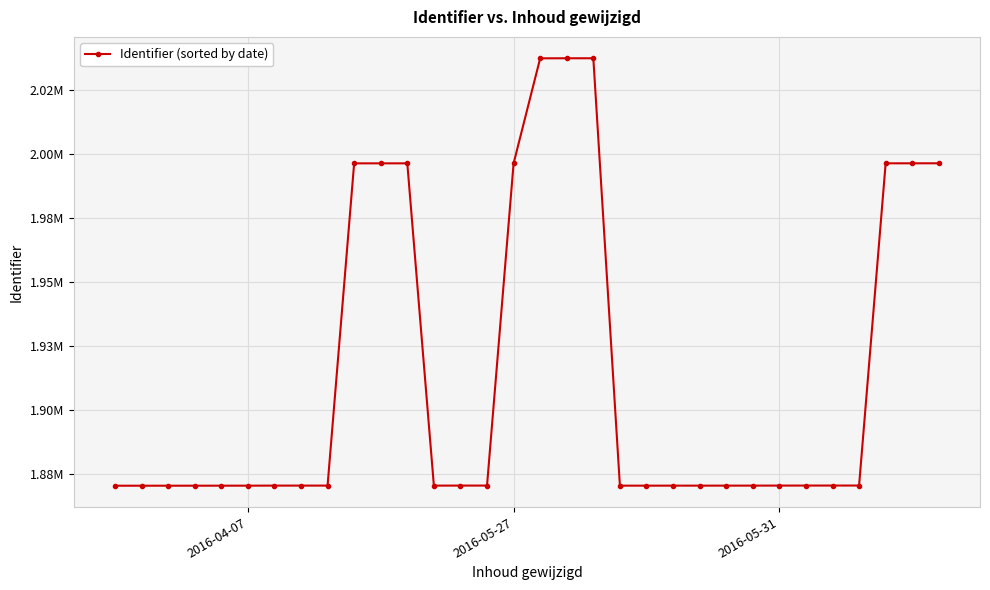

Is this an area chart (filled region under the line)?

No